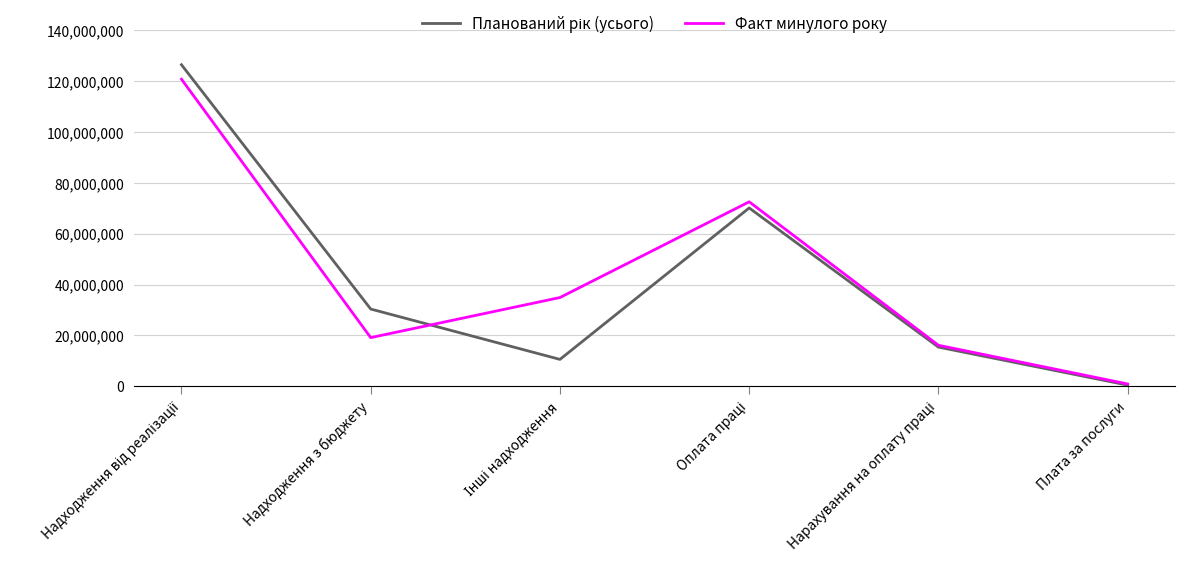

What is the greatest value displayed?

126461054.0